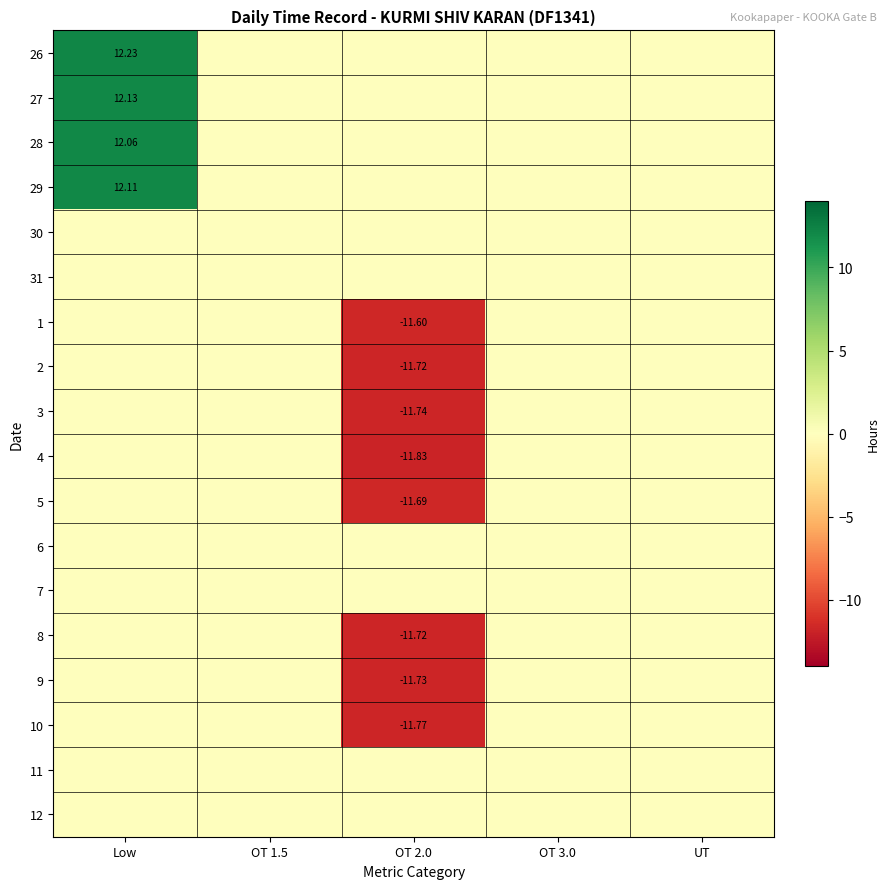

Which series changed the most between OT 1.5 and UT?

26